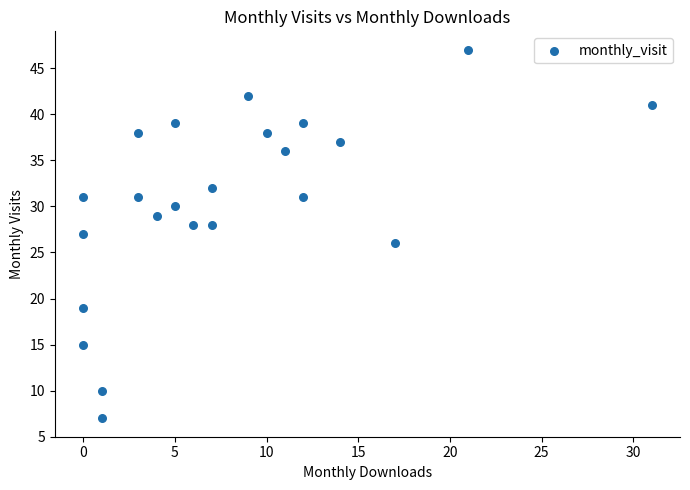

What is the range of Y values (max minus min)?

40